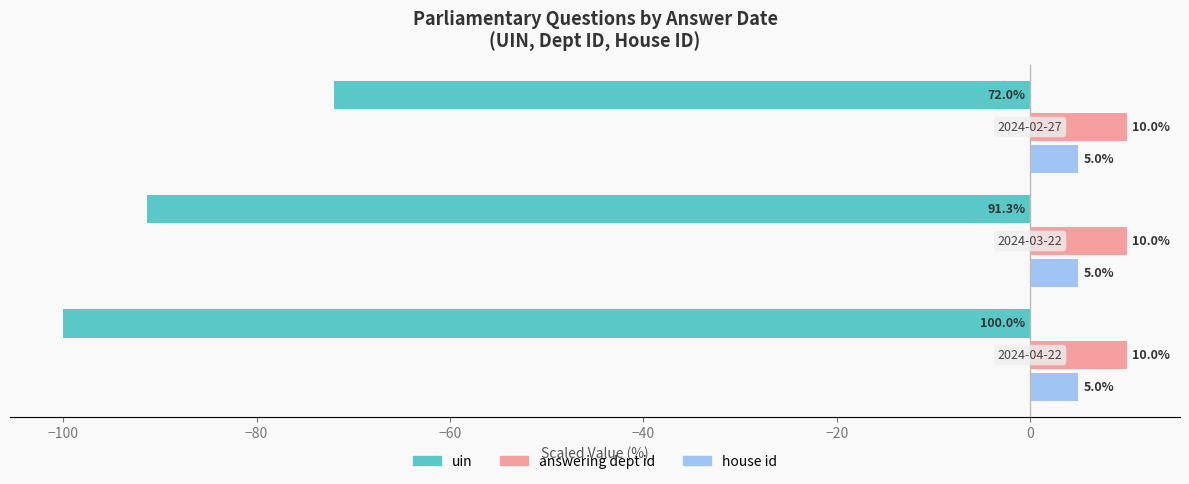

What is the sum of all uin values?

-263.4